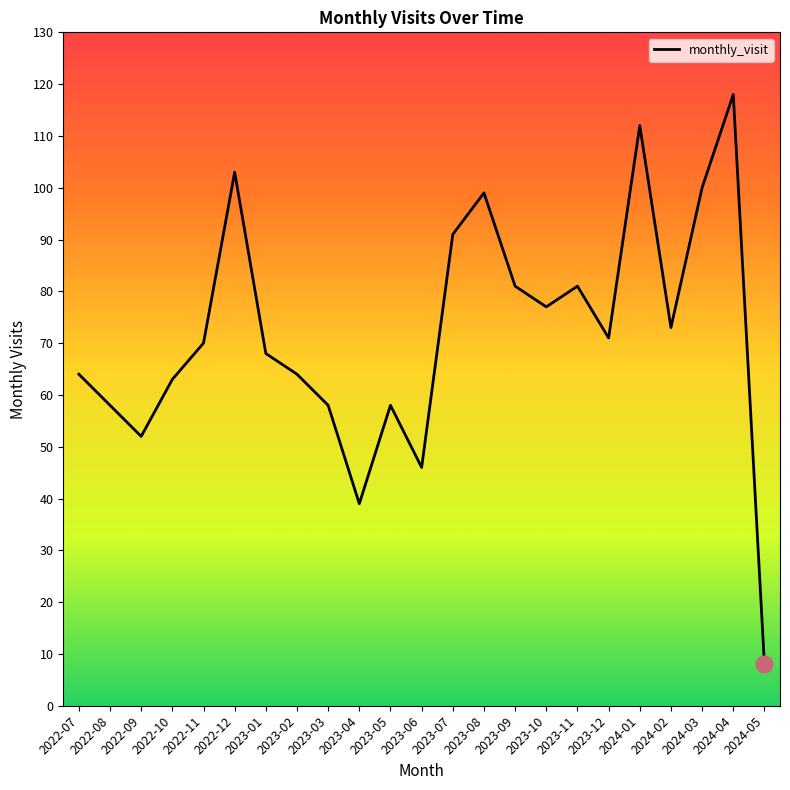

Reading right to left, extract all data points from this chart.

8	118	100	73	112	71	81	77	81	99	91	46	58	39	58	64	68	103	70	63	52	58	64